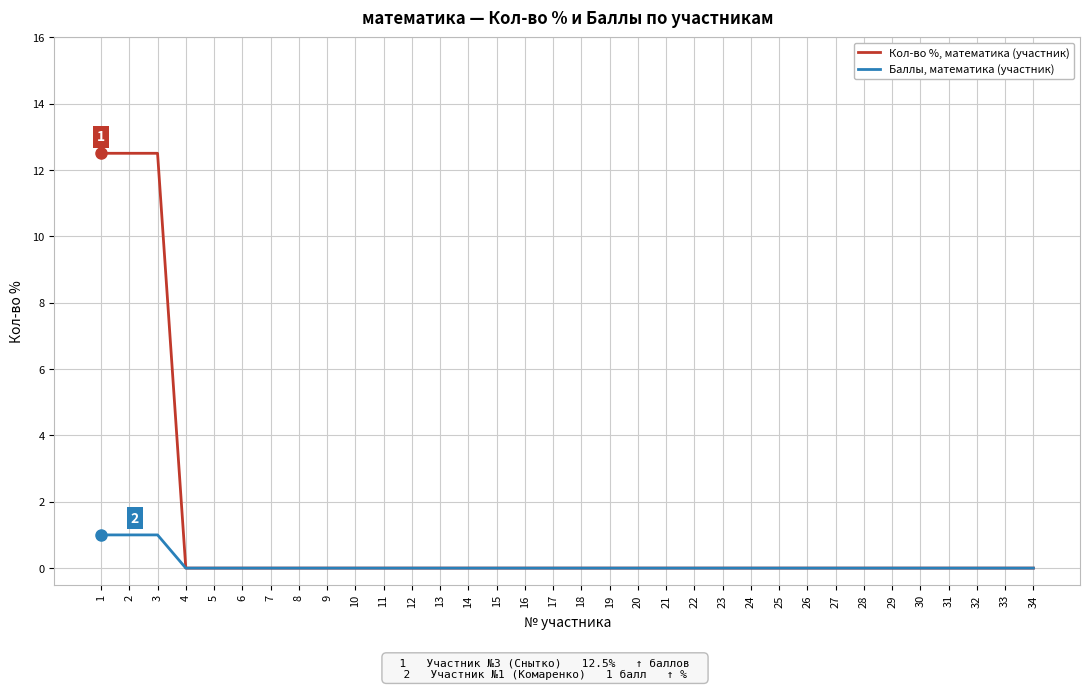

At how many categories does at least one series exceed 5?

3